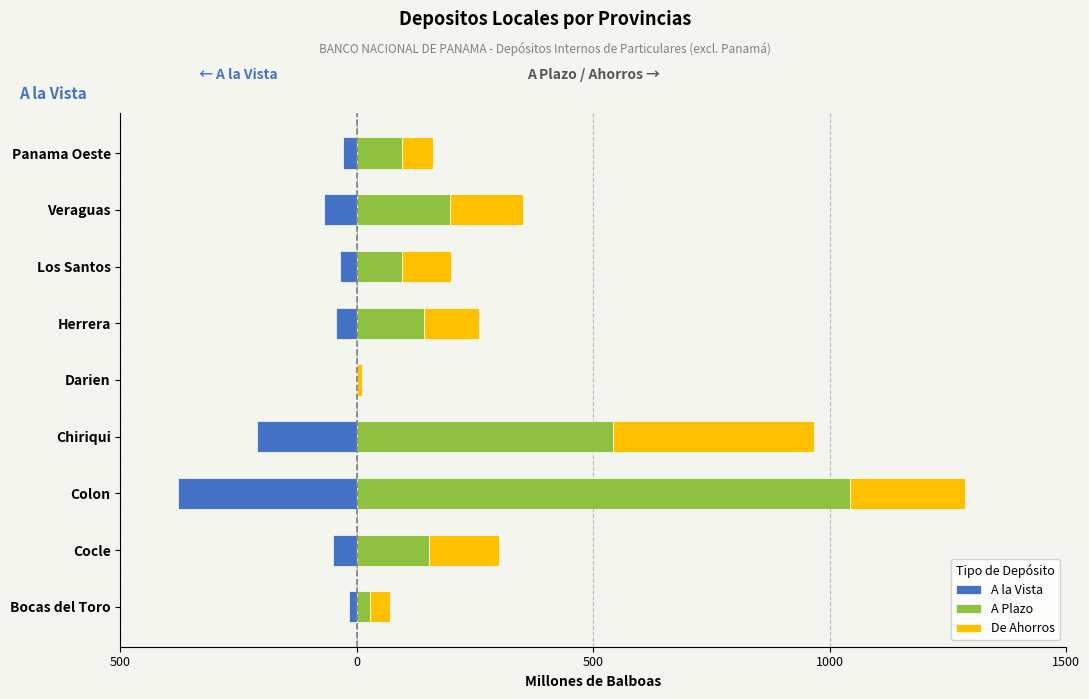

Between Darien and Los Santos, which series saw the biggest shift?

A Plazo